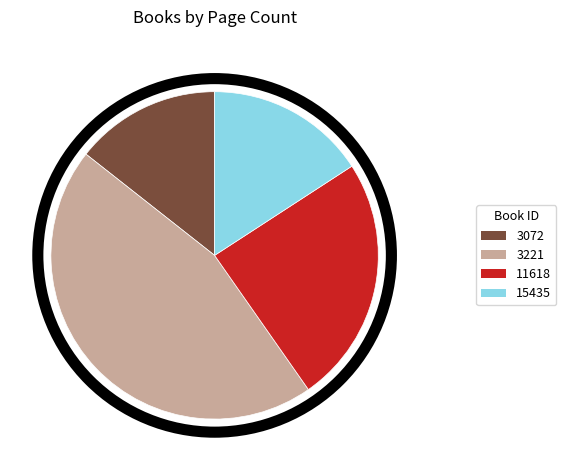

Is the sum of 3221 and 3072 greater than half?

Yes